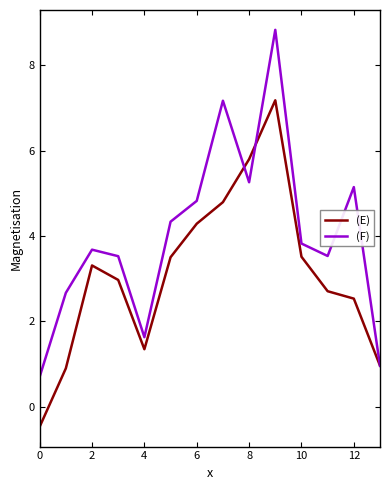

What is the maximum value shown in the chart?

8.8